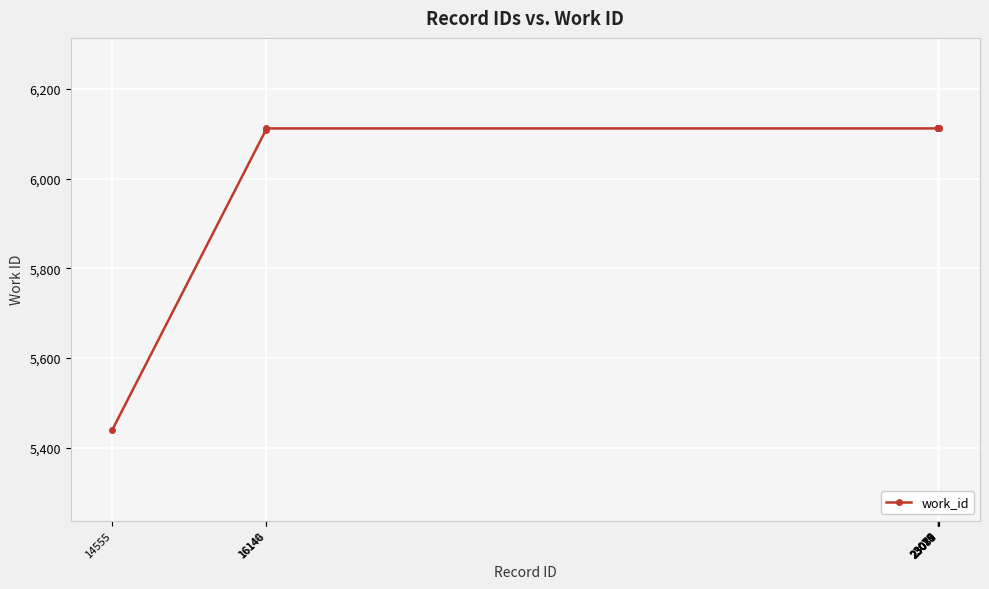

The value at 23081 is 6112. True or false?

True